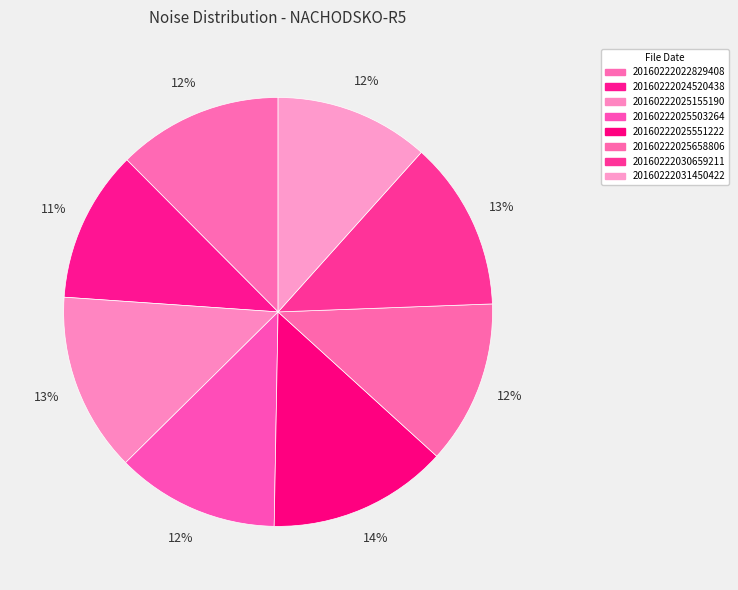

Which category has the smallest portion of the pie?

20160222024520438